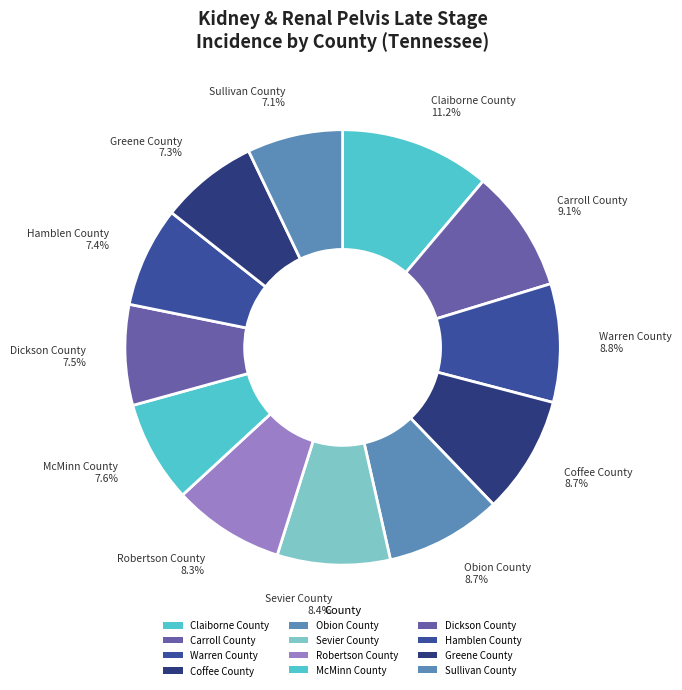

What is the largest slice in the pie chart?

Claiborne County